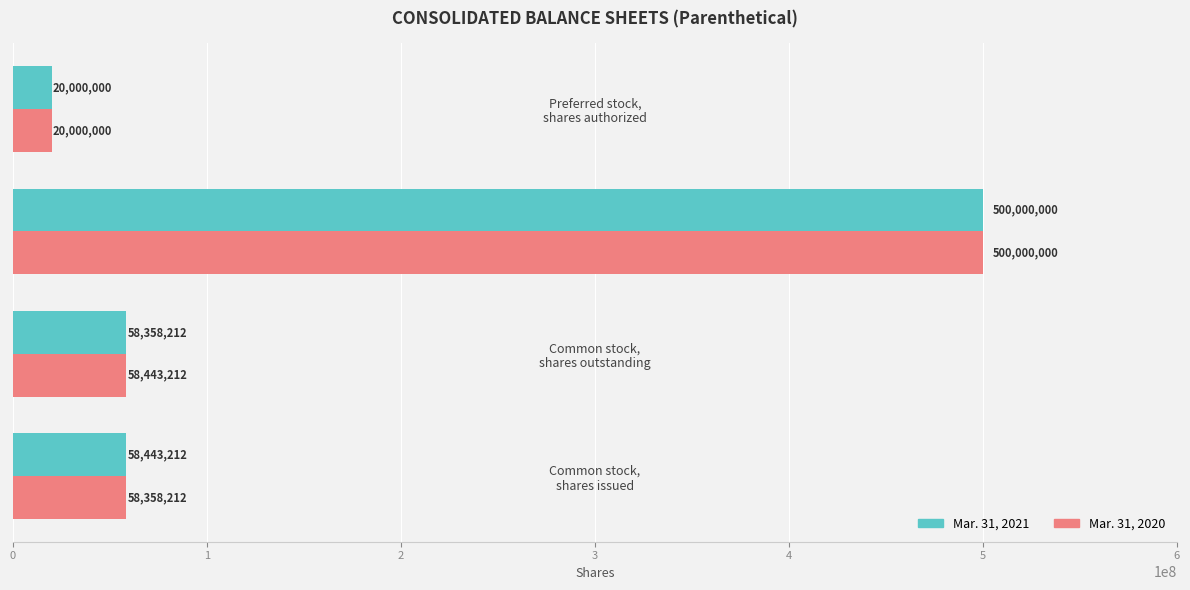

What is the maximum value for Mar. 31, 2021?

500000000